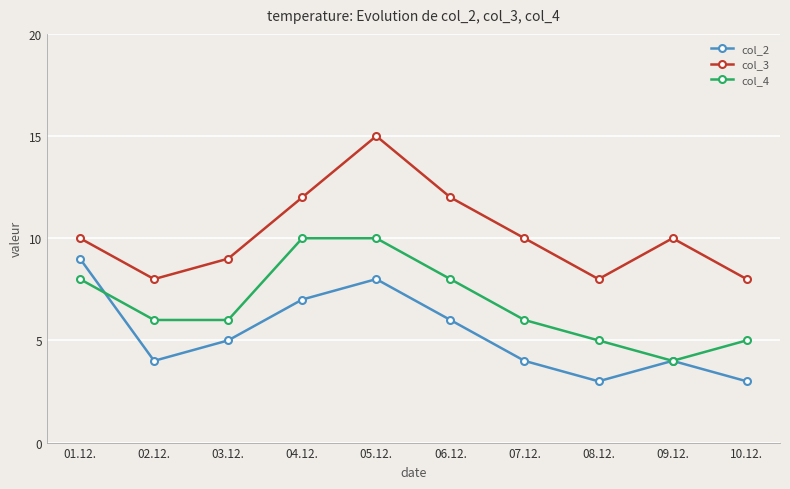

What is the spread (max minus min) of values at 10.12.?

5